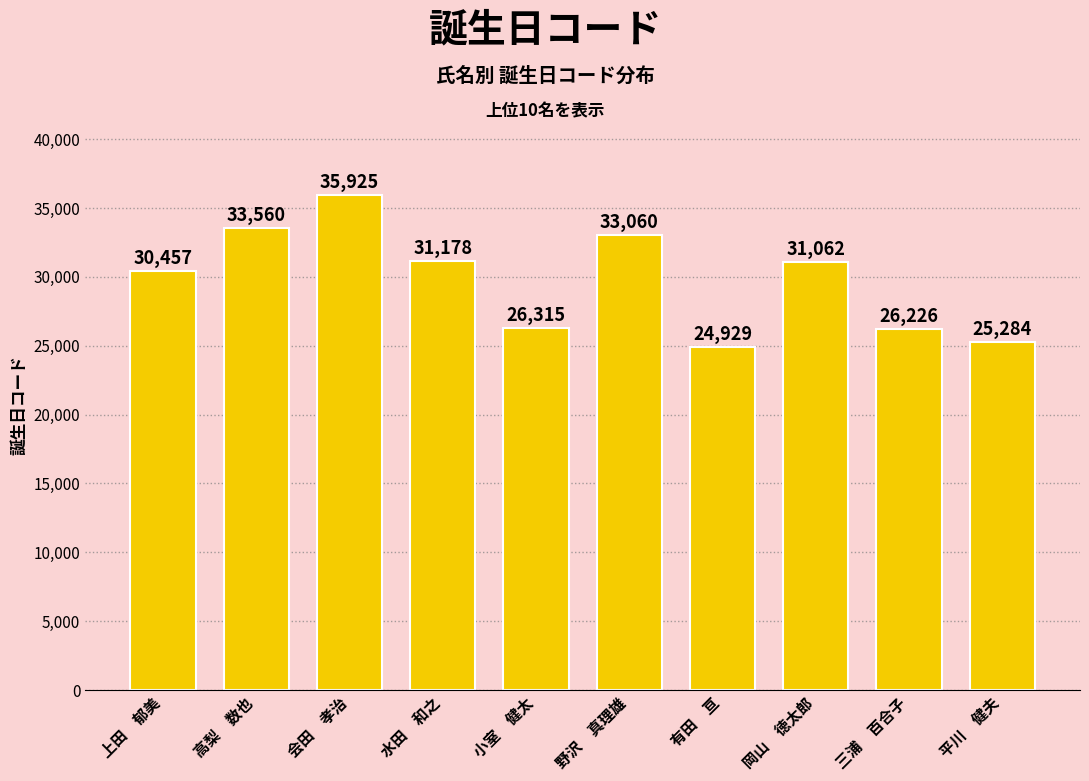

List the labels in order of value, smallest first.

有田　亘, 平川　健夫, 三浦　百合子, 小室　健太, 上田　郁美, 岡山　徳太郎, 水田　和之, 野沢　真理雄, 高梨　数也, 会田　孝治